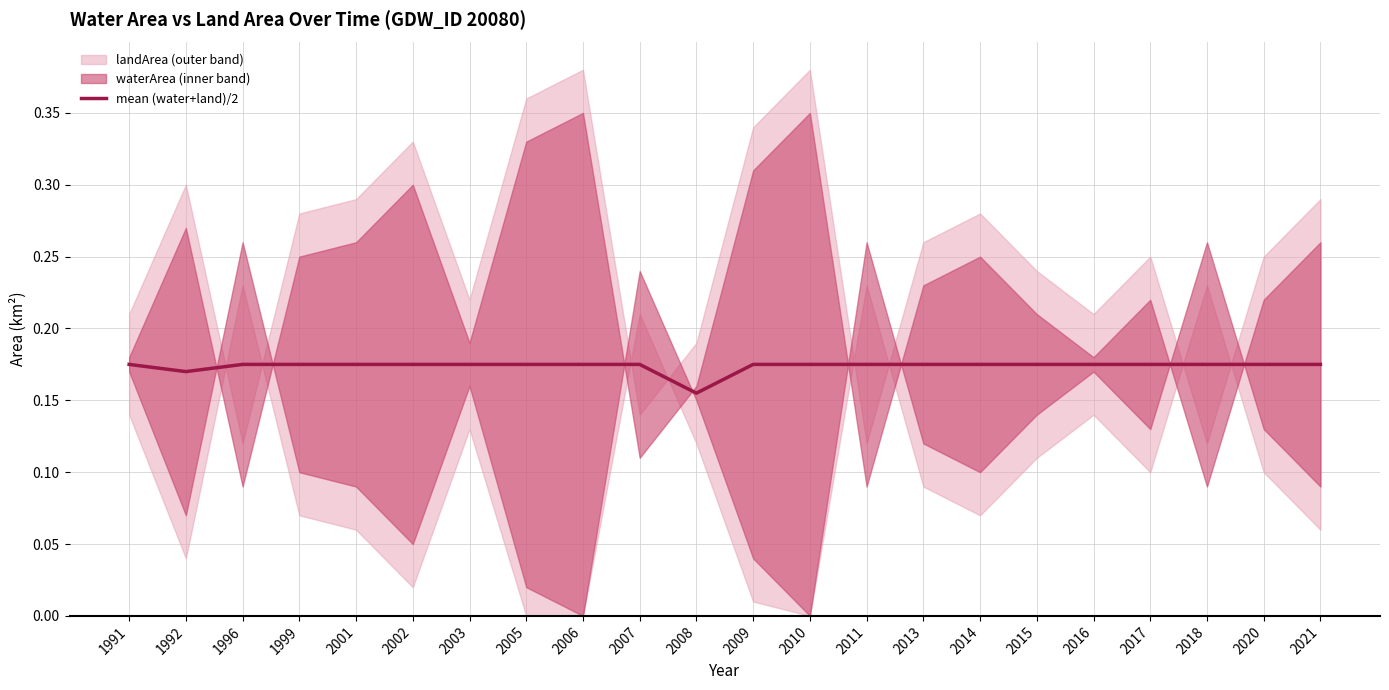

What is the sum of all values?

3.8